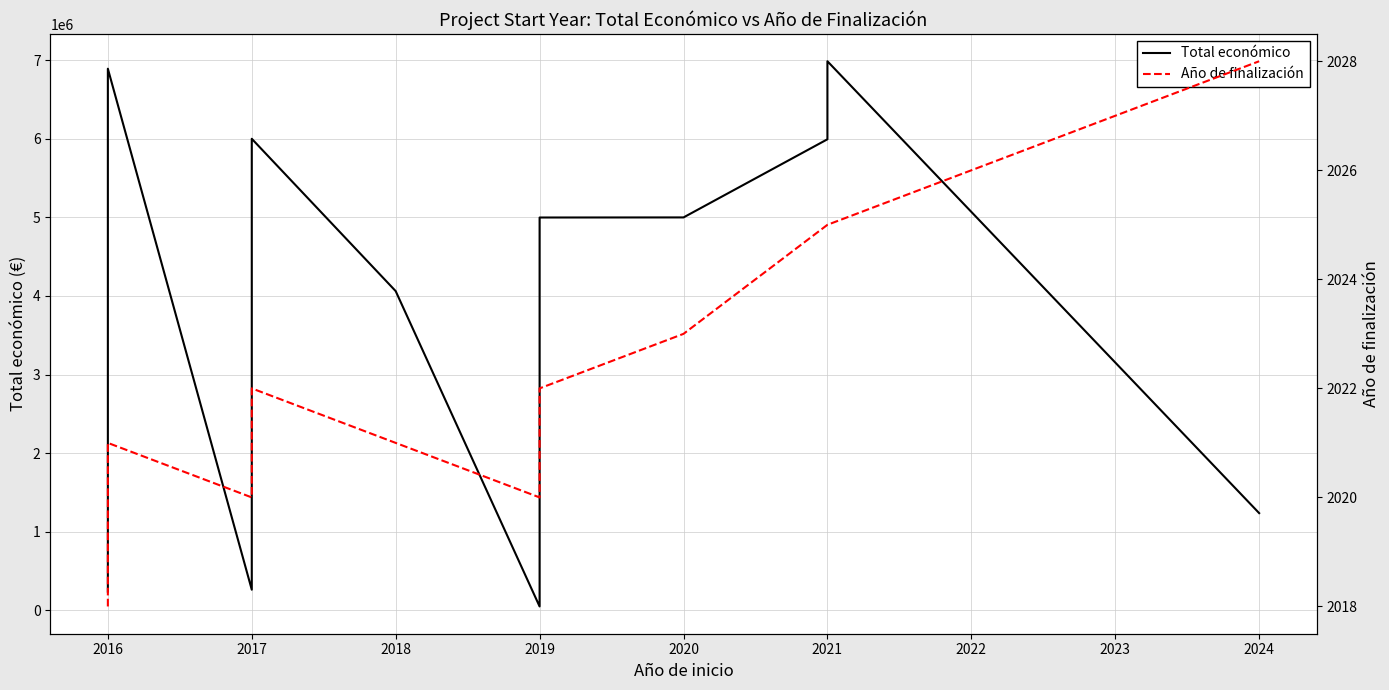

How many lines are shown in the chart?

2